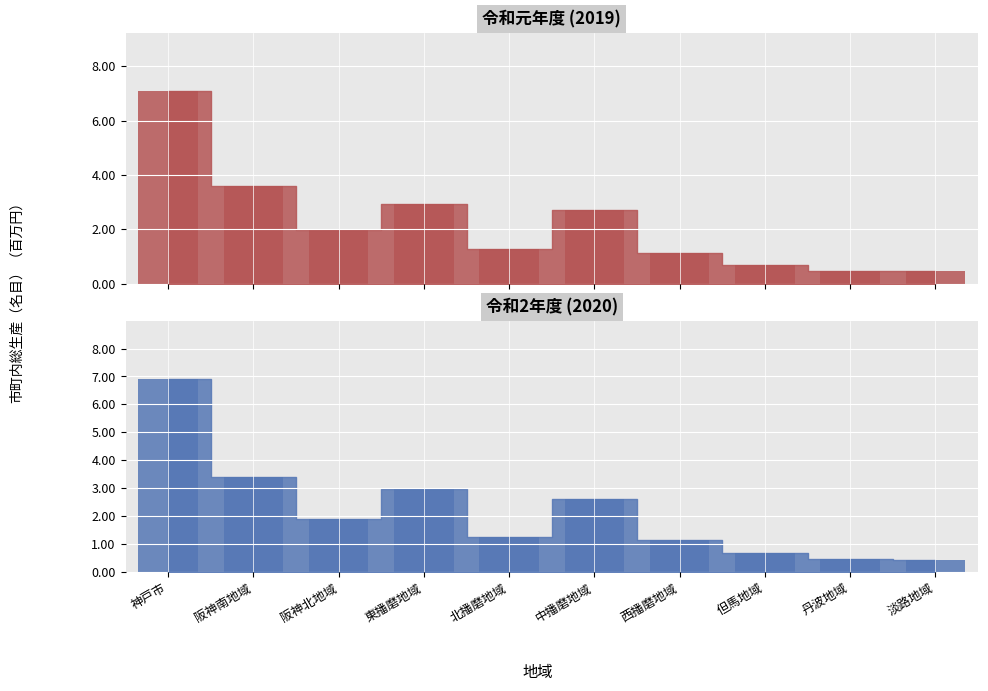

Rank the series at 西播磨地域 from highest to lowest value.

令和2年度 (2020), 令和元年度 (2019)